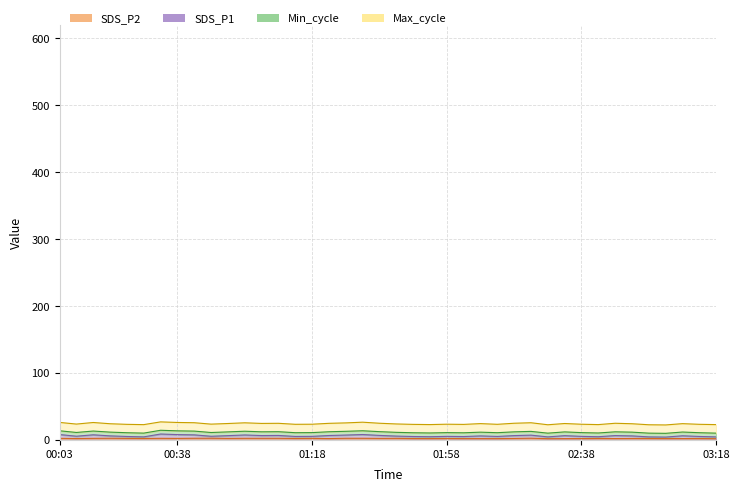

What is the label of the 22nd point from the right?

01:33